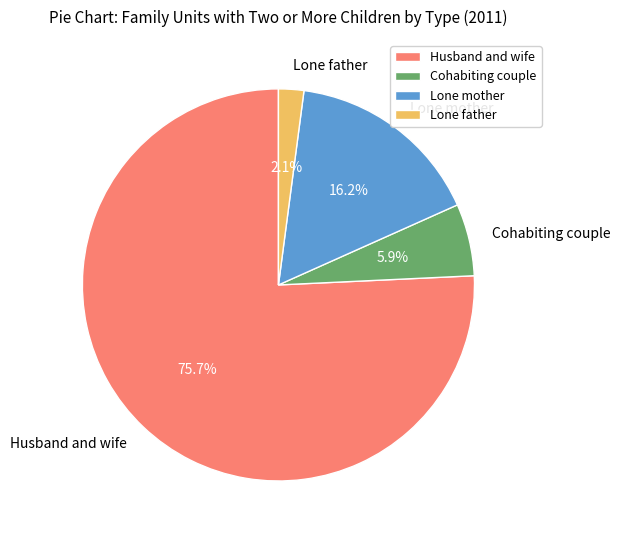

Is the sum of Cohabiting couple and Lone mother greater than half?

No